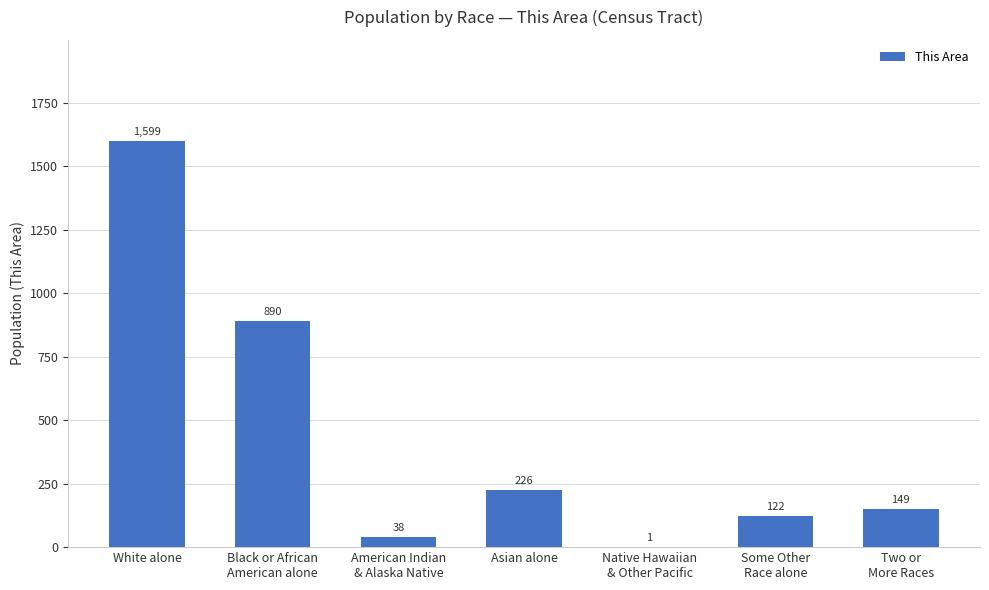

Does the chart contain stacked bars?

No